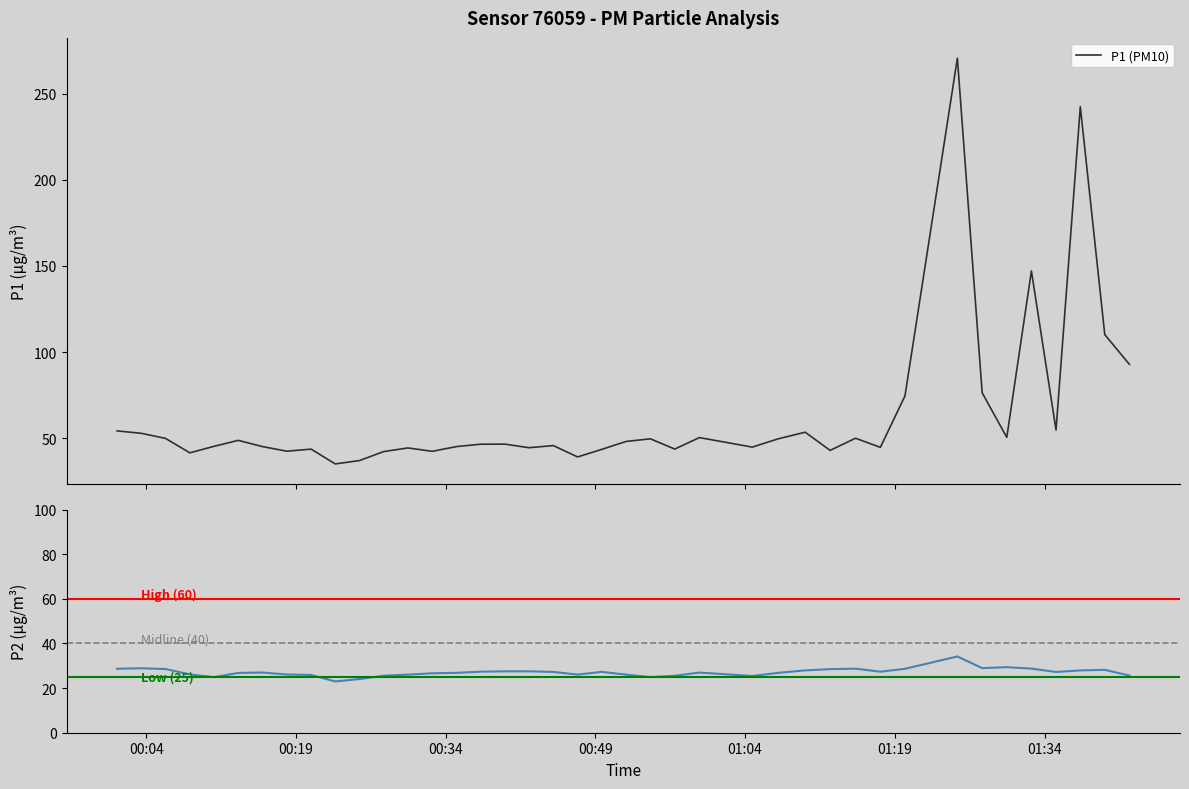

Rank the series by their average value, from highest to lowest.

P1, P2